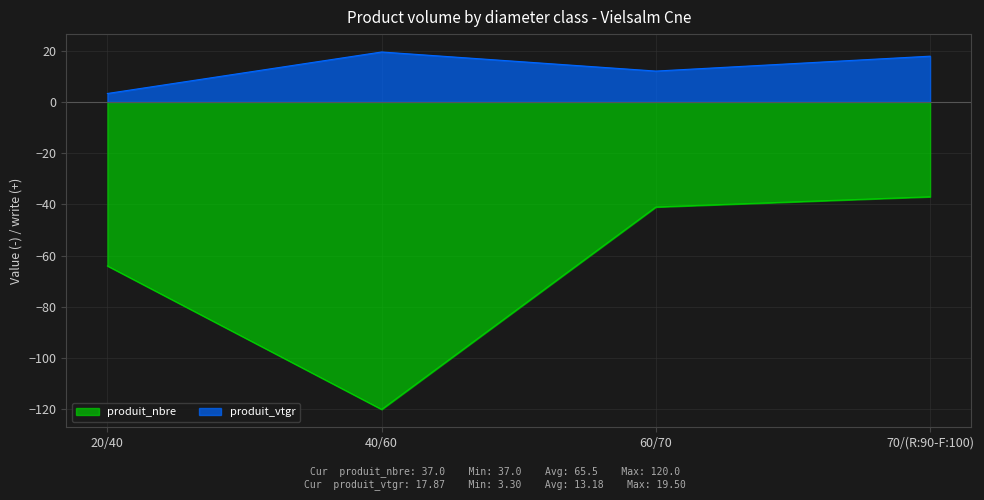

True or false: produit_vtgr and produit_nbre cross at least once.

False